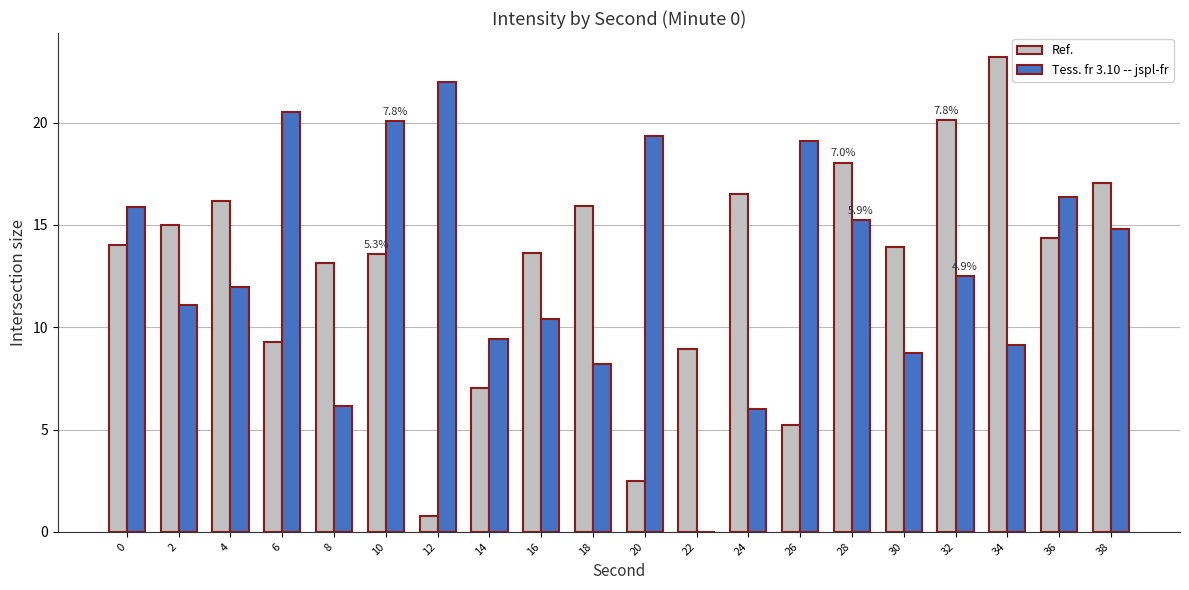

What is the sum of all Ref. values?

258.4